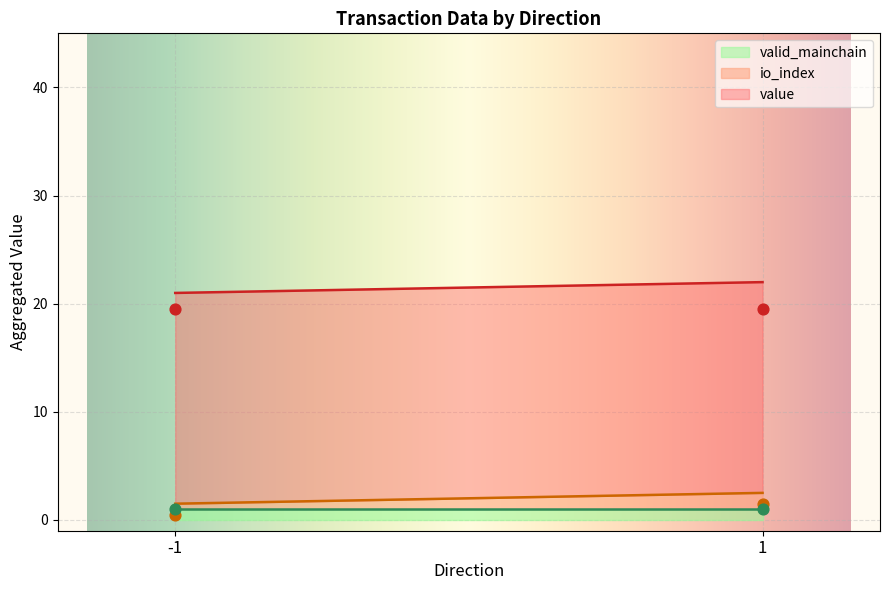

Which series has the largest Y range (max minus min)?

value